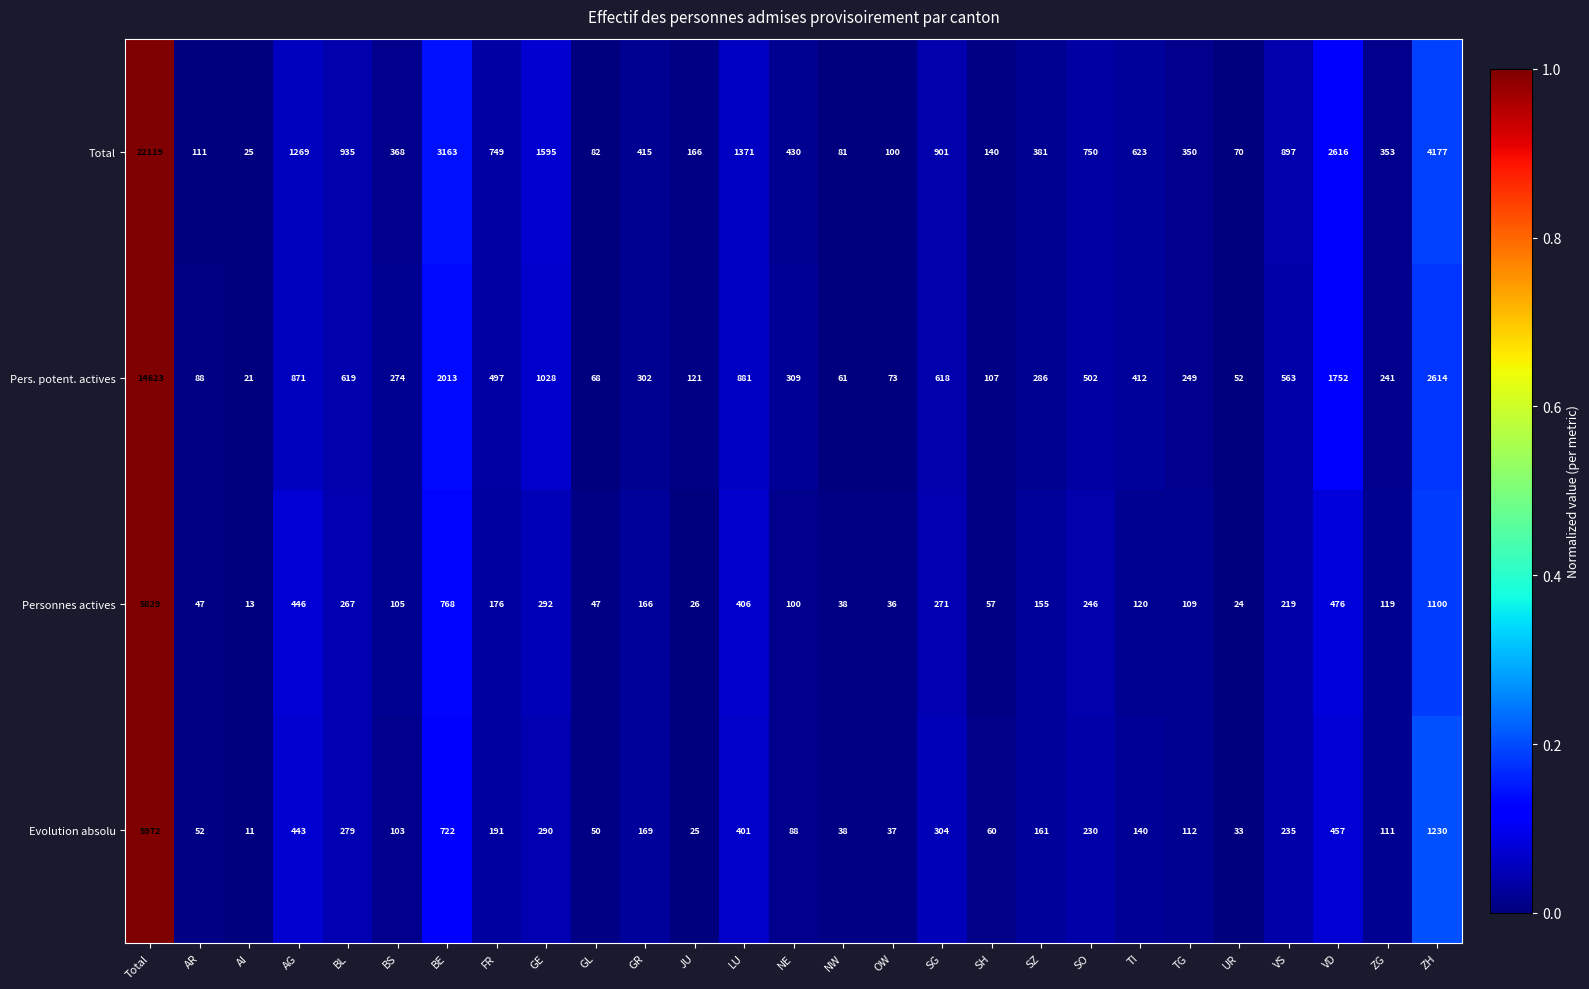

Between BS and BE, which series saw the biggest shift?

Total